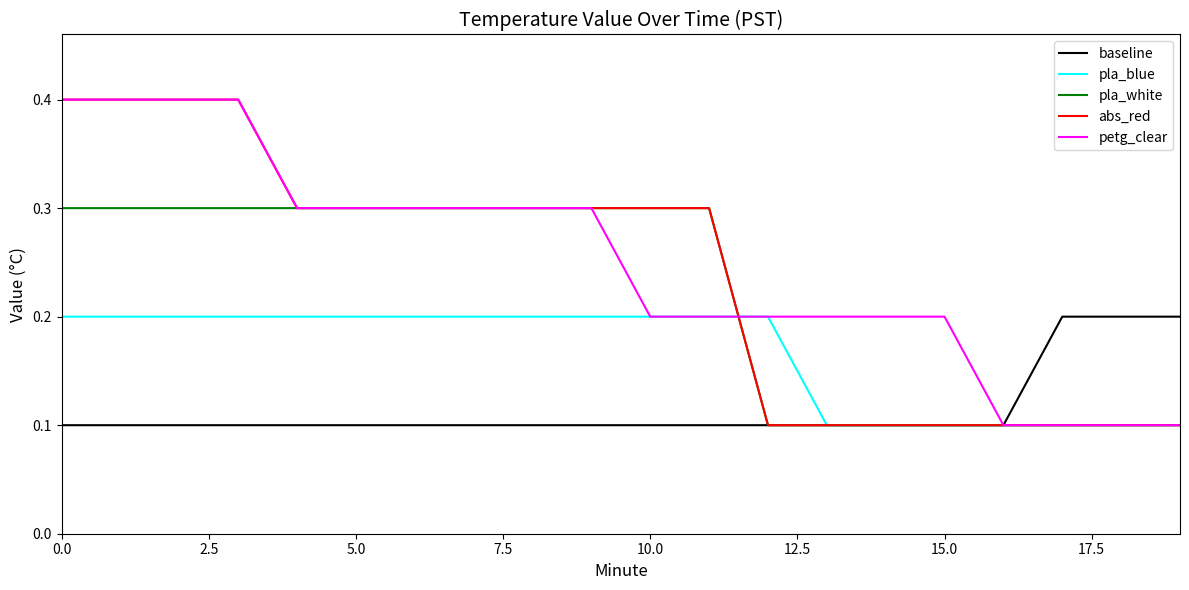

What is the highest value of the abs_red series?

0.4